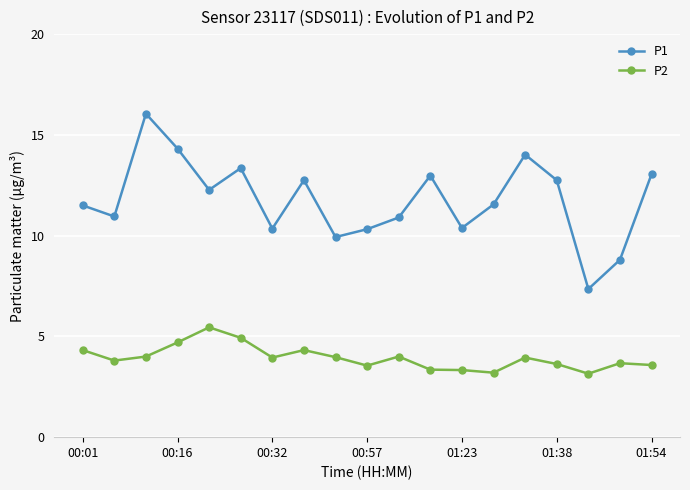

Which series has the widest spread of values?

P1